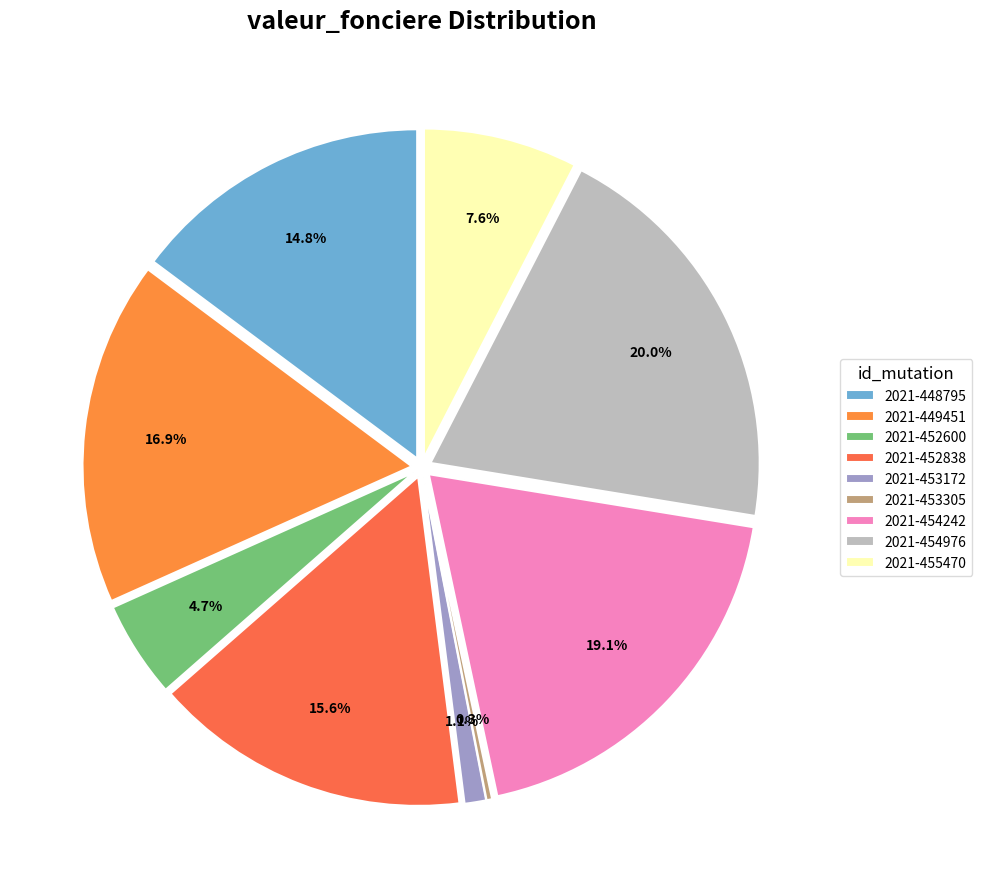

True or false: Vente (2021-452838) accounts for 29% of the total.

False